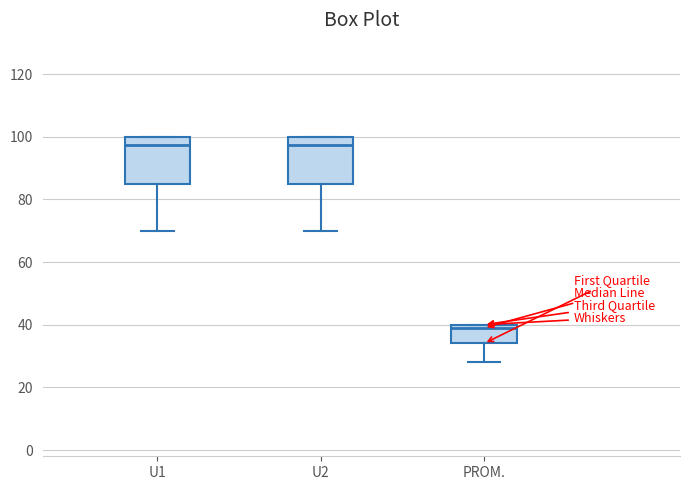

Reading left to right, read every box against the y-axis: the position of its median line, the range the box covers, and the ends of its whiskers. The values are not printed on the chart, so give them approximately, as read against the axis.

U1: median 98, box 86 to 100, whiskers 70 to 100
U2: median 98, box 86 to 100, whiskers 70 to 100
PROM.: median 40 (just below the box's upper edge), box 34 to 40, whiskers 28 to 40